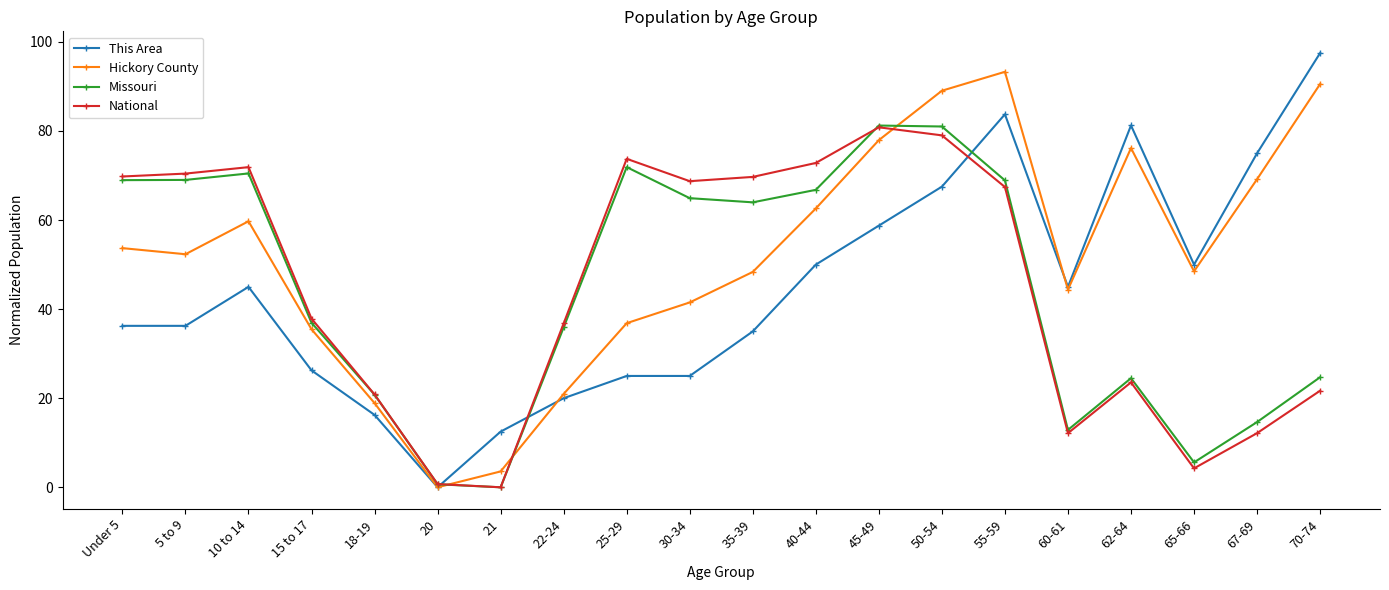

The Missouri series shows 22.2 at 10 to 14. True or false?

False